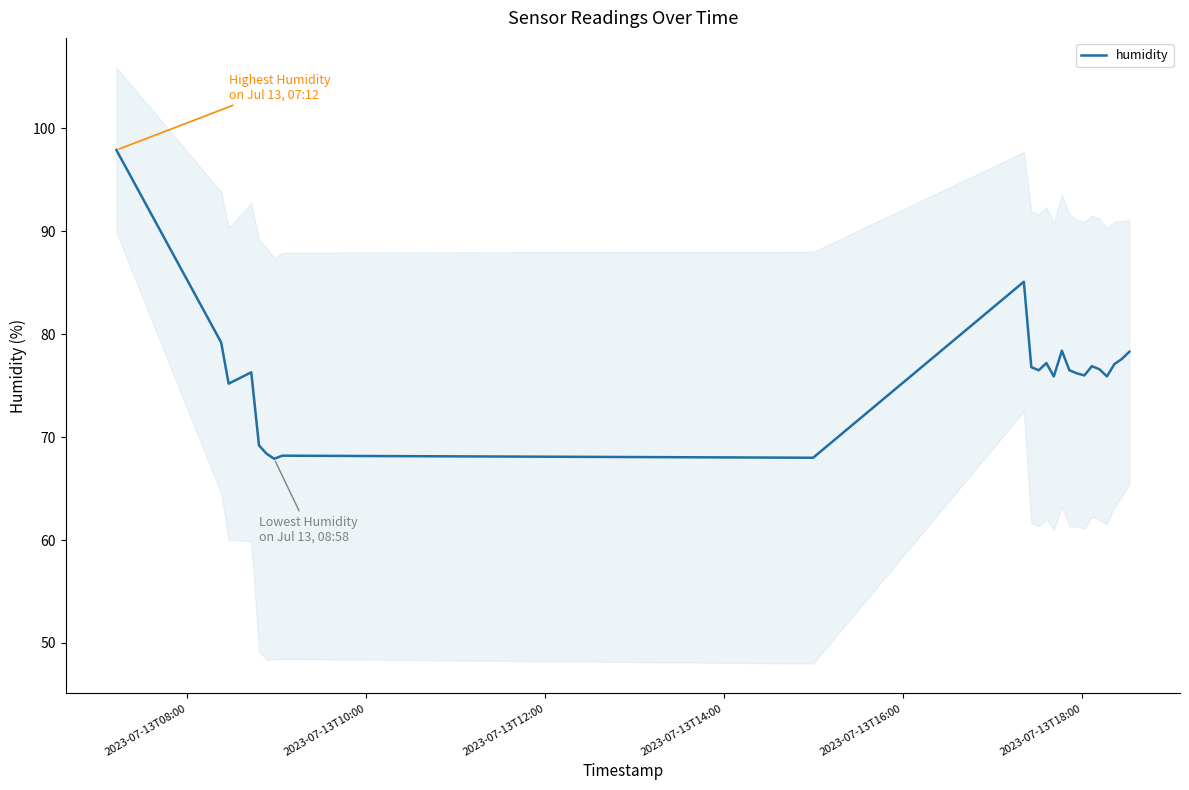

Count the number of categories in the chart.

24